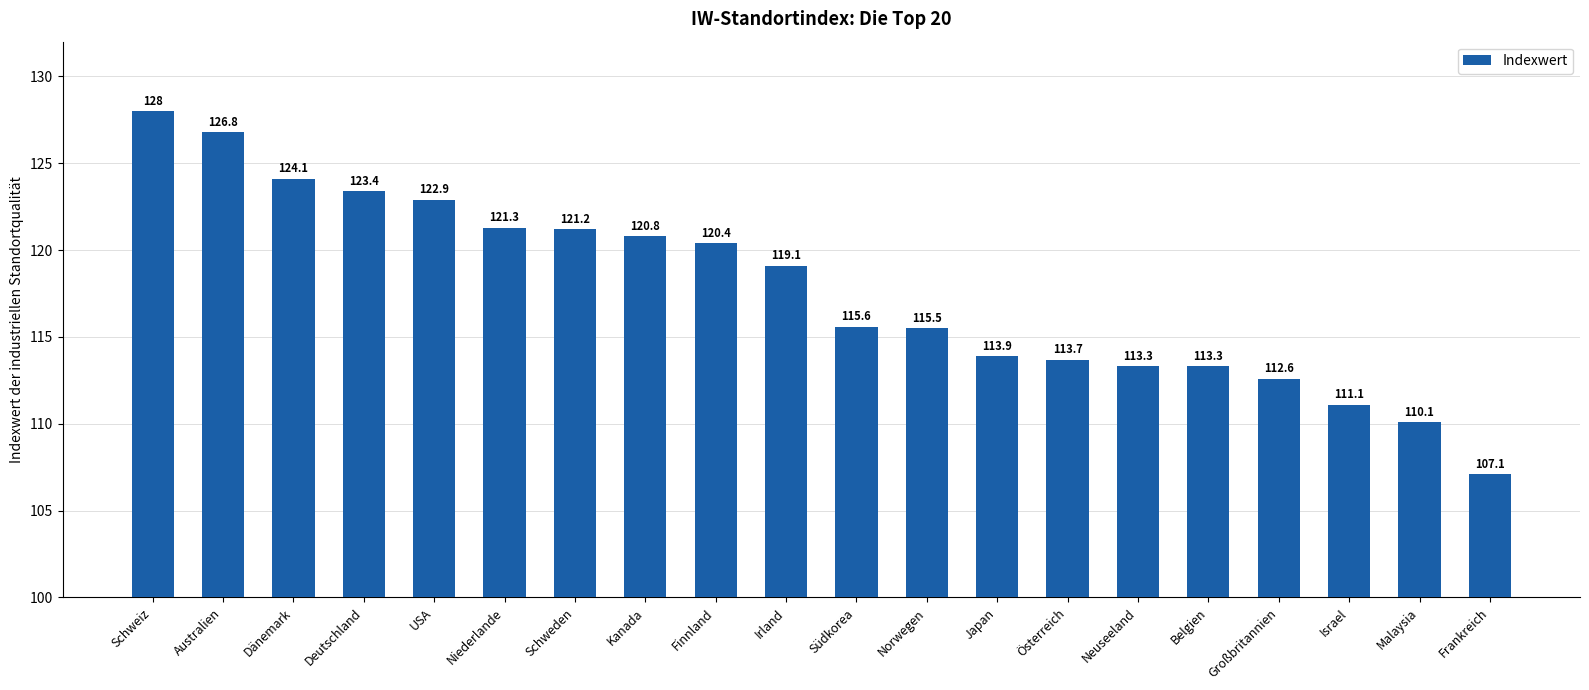

What is the difference between the maximum and minimum values?

20.9